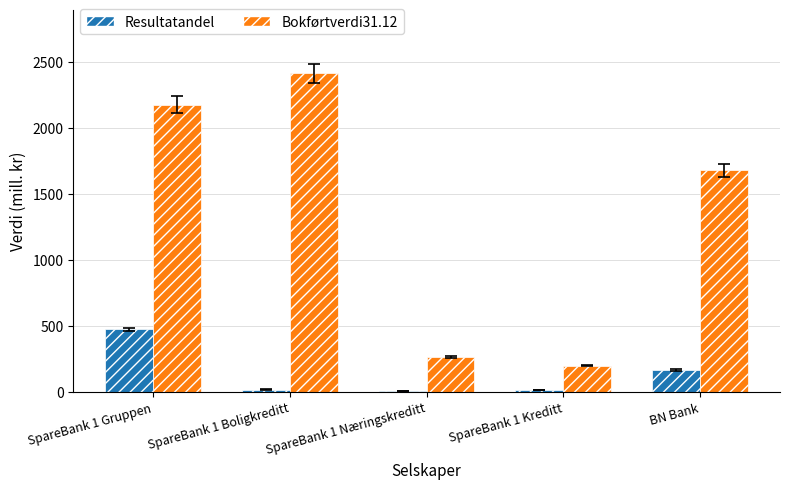

Which series has the largest total across all categories?

Bokførtverdi31.12